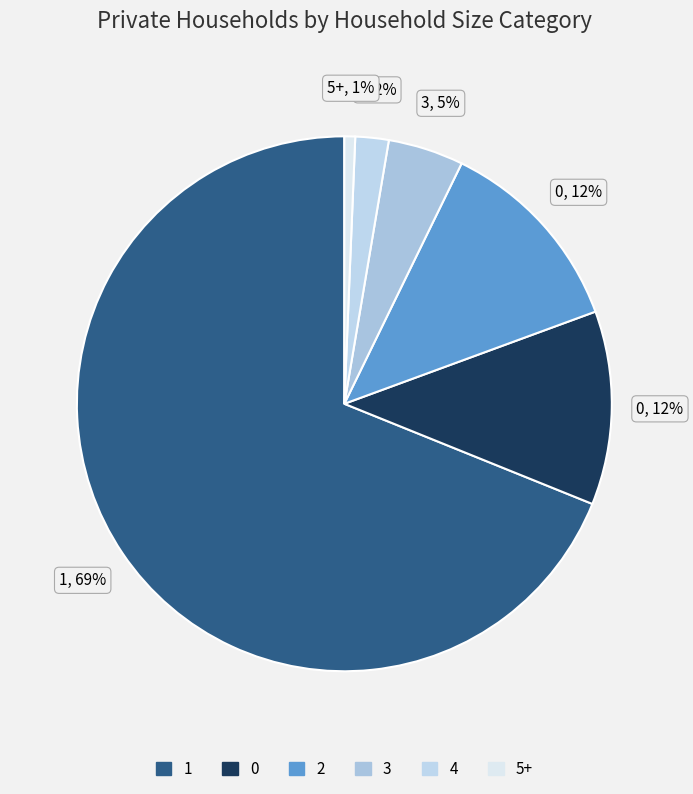

To the nearest percent, what is the difference between the 2 and 1 slice percentages?

57%